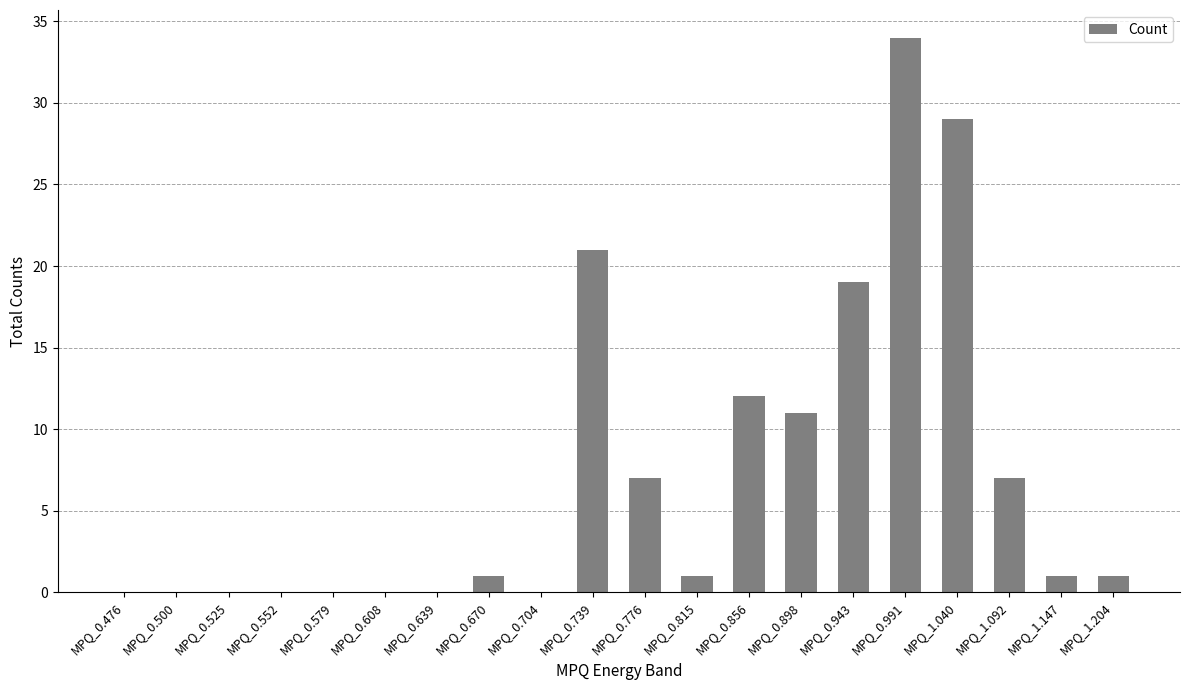

Which has a higher value, MPQ_0.500 or MPQ_0.898?

MPQ_0.898